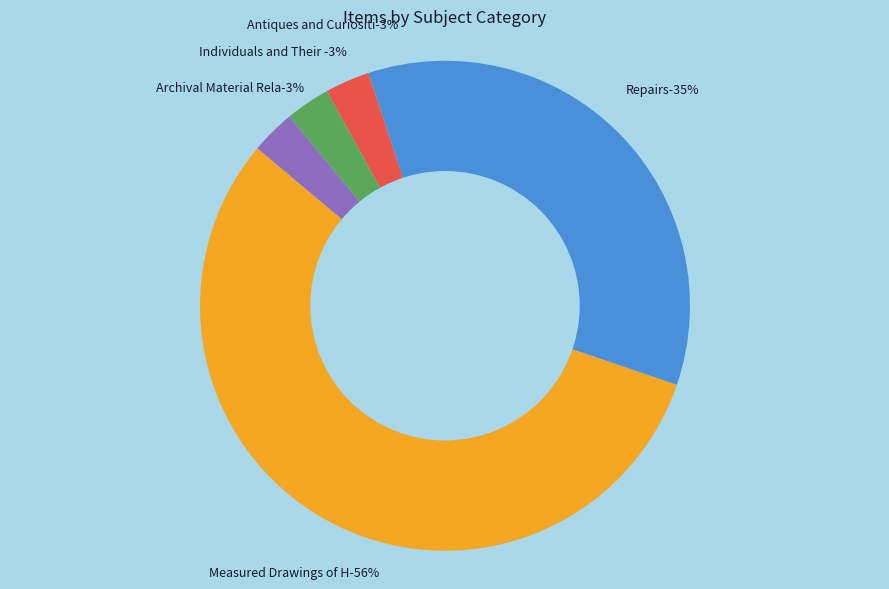

Which has a higher value, Individuals and Their Materials (Misc.) or Measured Drawings of Hall?

Measured Drawings of Hall